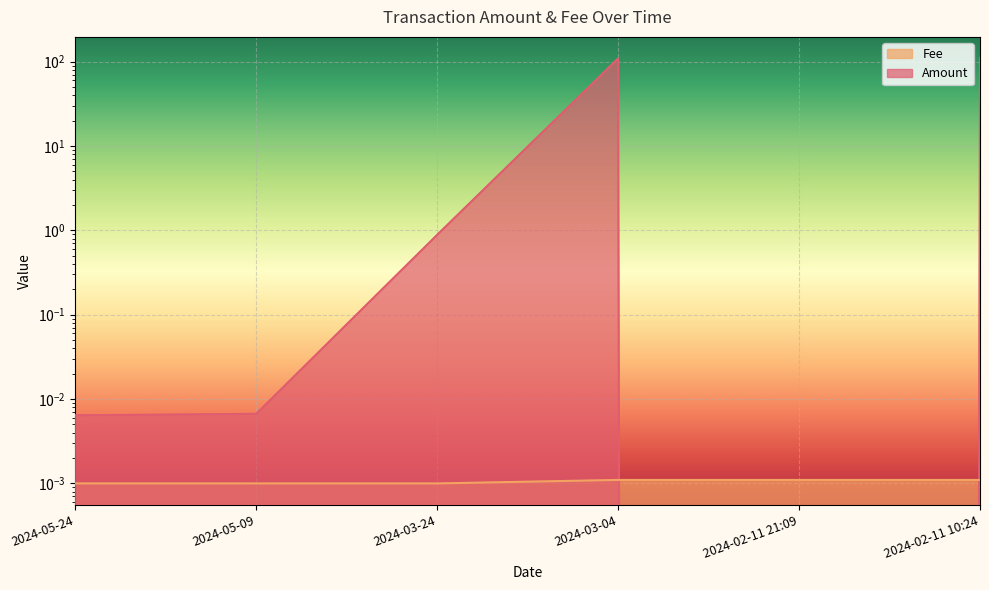

List the labels in order of Fee value, largest first.

2024-03-04, 2024-02-11 21:09, 2024-02-11 10:24, 2024-05-24, 2024-05-09, 2024-03-24